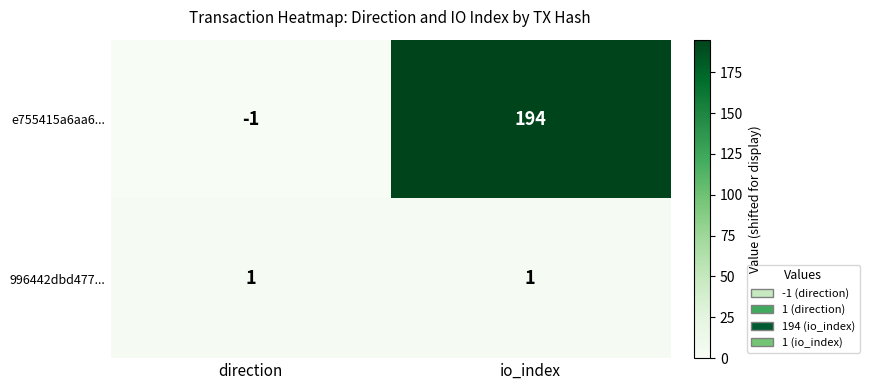

What is the maximum value shown in the chart?

194